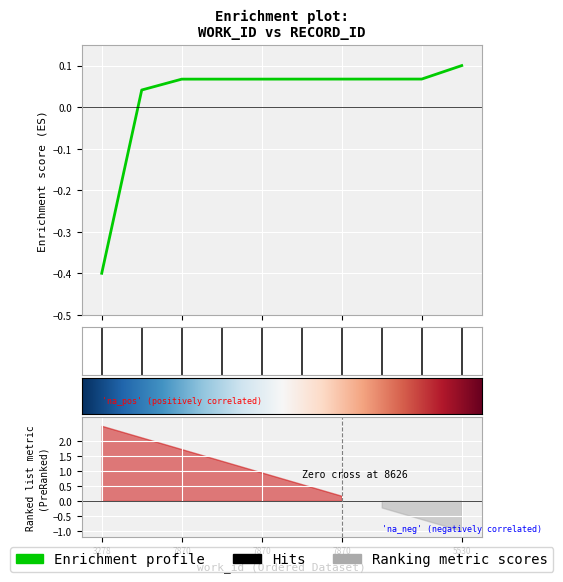

What is the value of the 1st point from the left?

-0.4